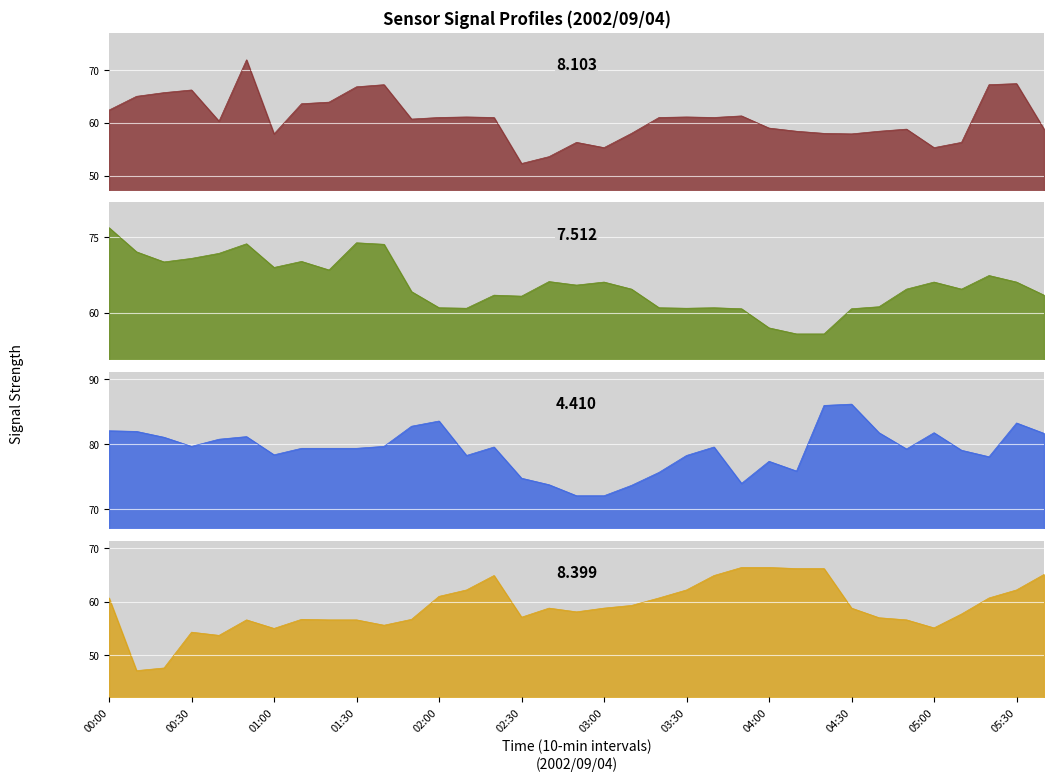

The value of 7.512 at 01:10 is 70.2. True or false?

True